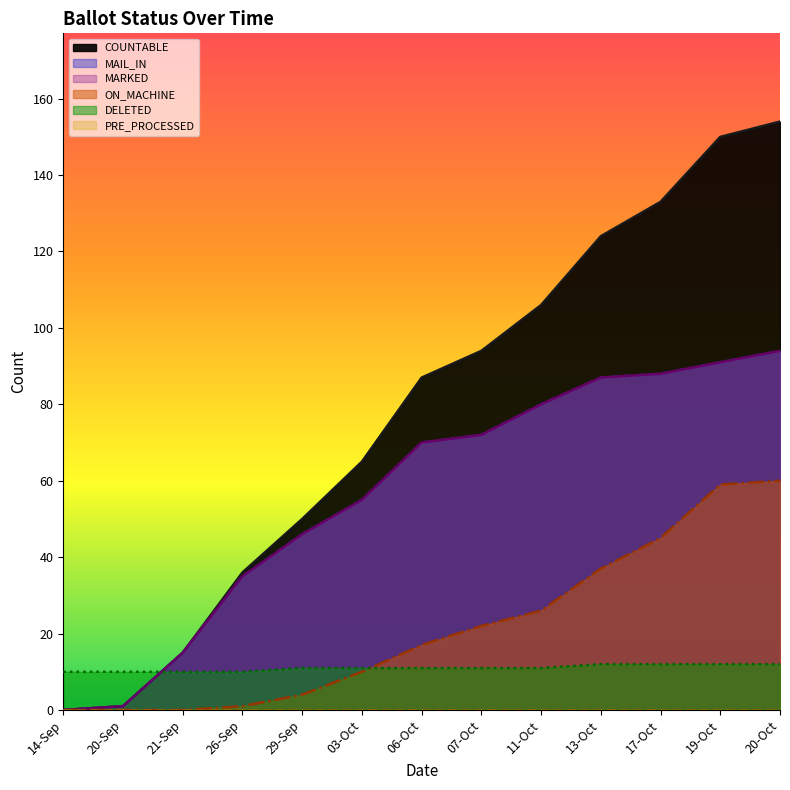

How many data points in ON_MACHINE are above 17?

6